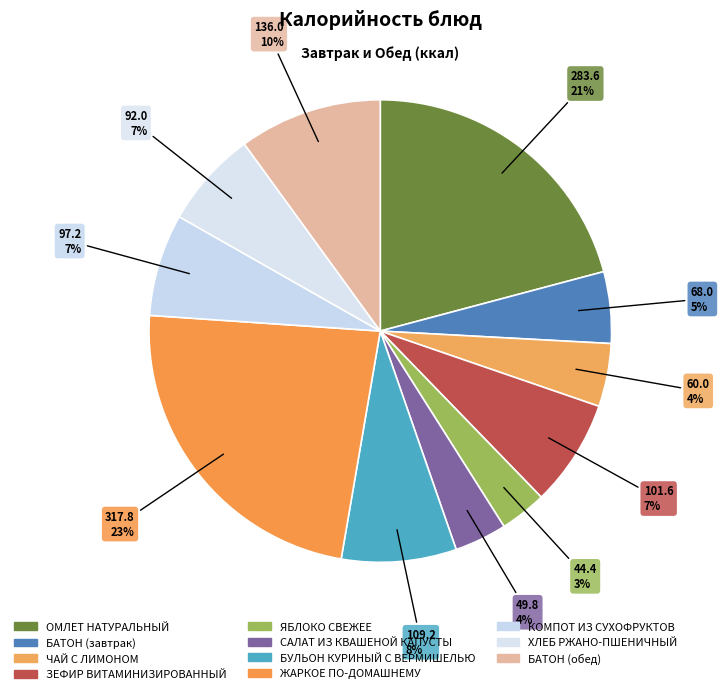

Combined, do ХЛЕБ РЖАНО-ПШЕНИЧНЫЙ and ОМЛЕТ НАТУРАЛЬНЫЙ account for over 50%?

No